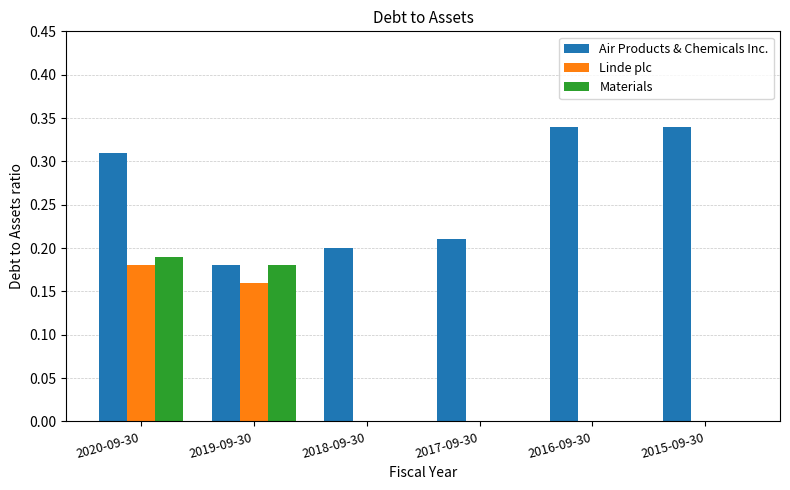

Which series has the largest total across all categories?

Air Products & Chemicals Inc.